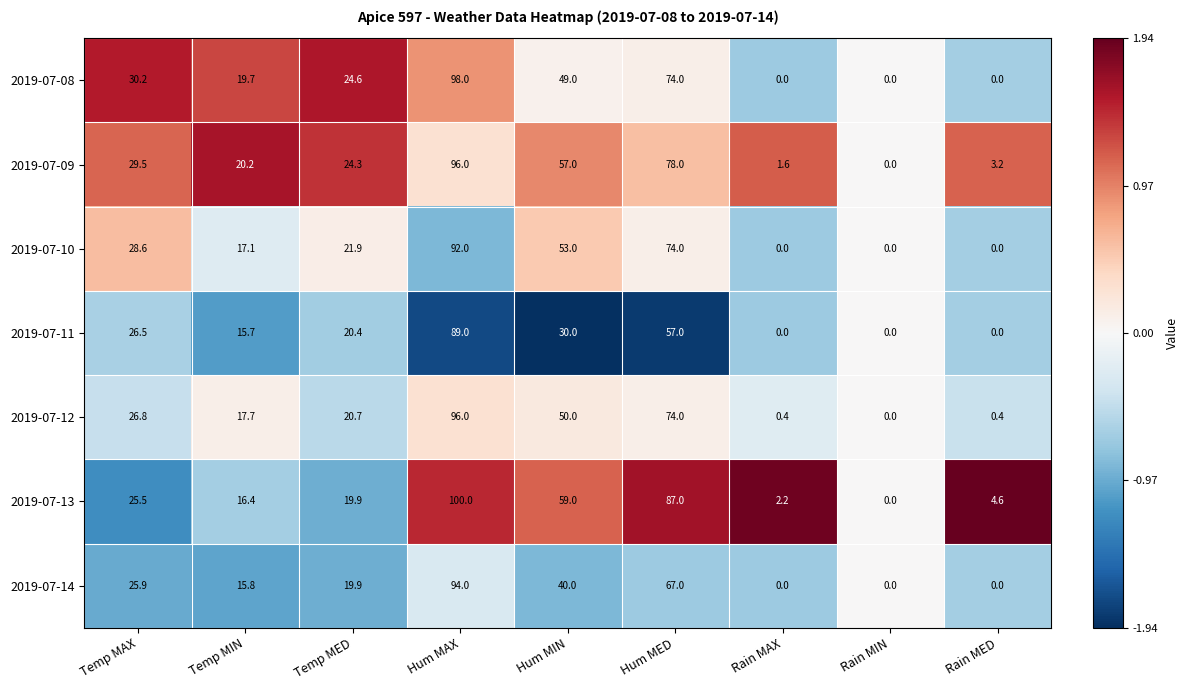

Which series has the widest spread of values?

2019-07-13